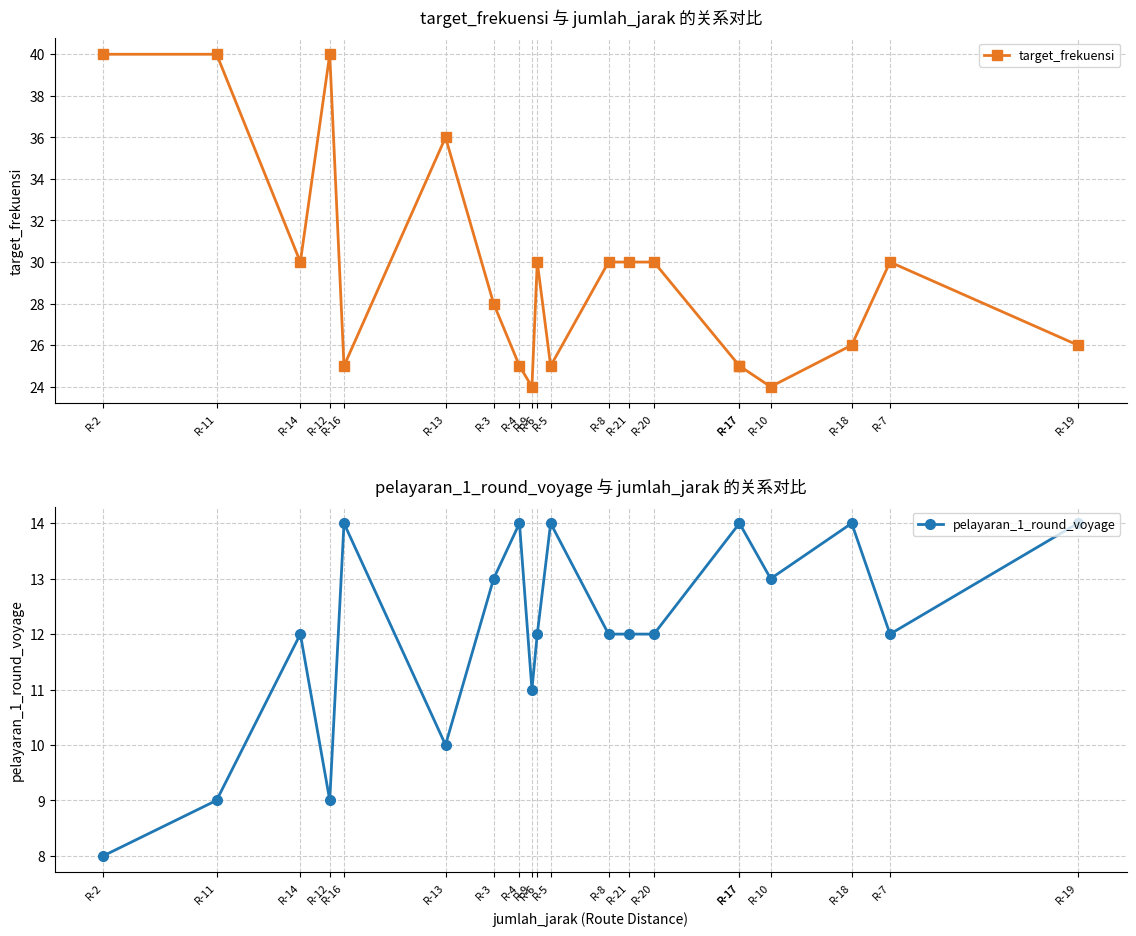

Which series has the largest range (max minus min)?

target_frekuensi